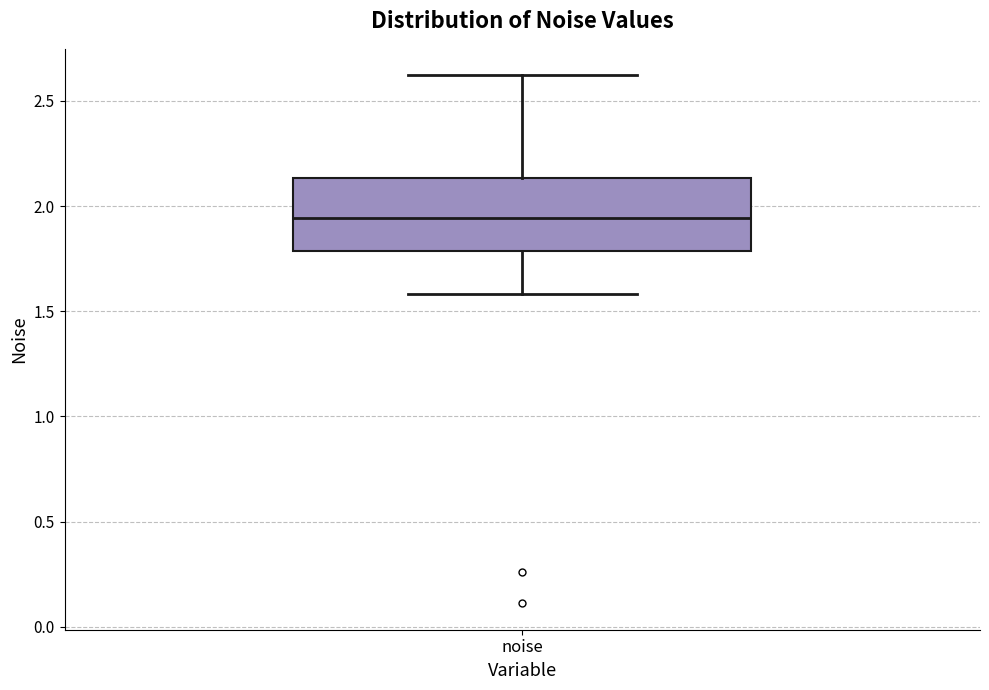

Transcribe this box plot: give where the median line is, the range the box spans, and where the two whiskers end, as read against the y-axis. The values are not printed on the chart, so give them approximately, as read against the axis.

median 1.95, box 1.80 to 2.15, whiskers 1.60 to 2.60